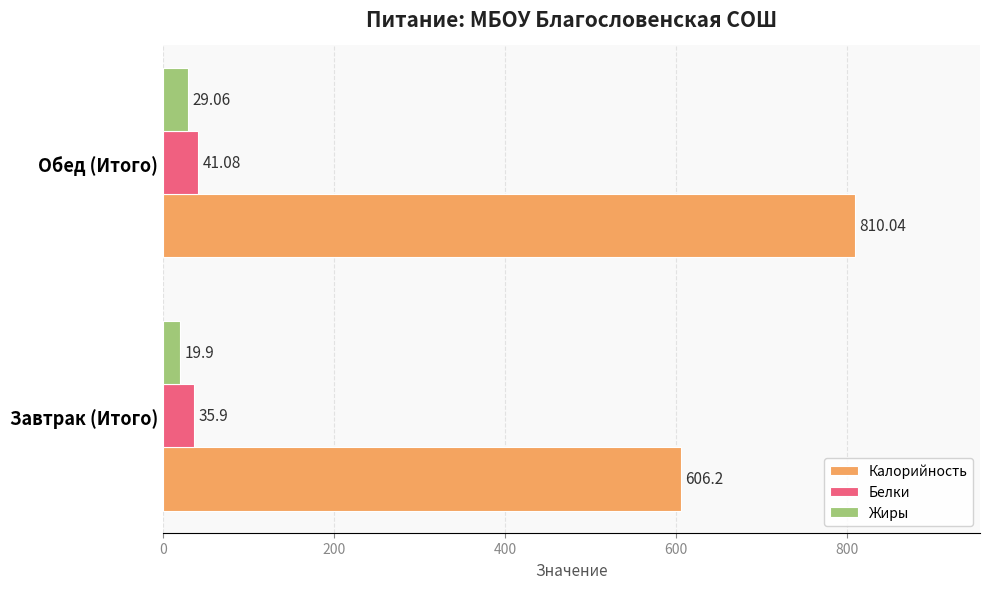

At which label is Жиры closest to 24?

Завтрак (Итого)